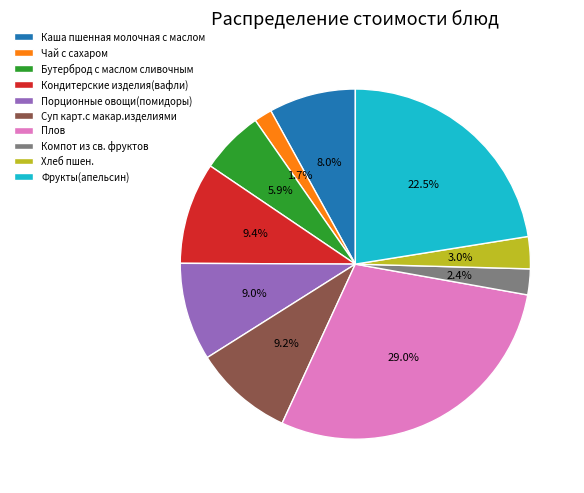

What portion of the pie excludes Плов?

71.0%